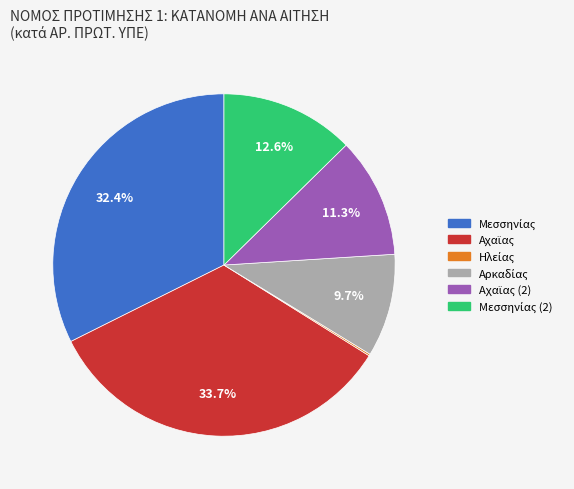

Does any single category account for the majority?

No